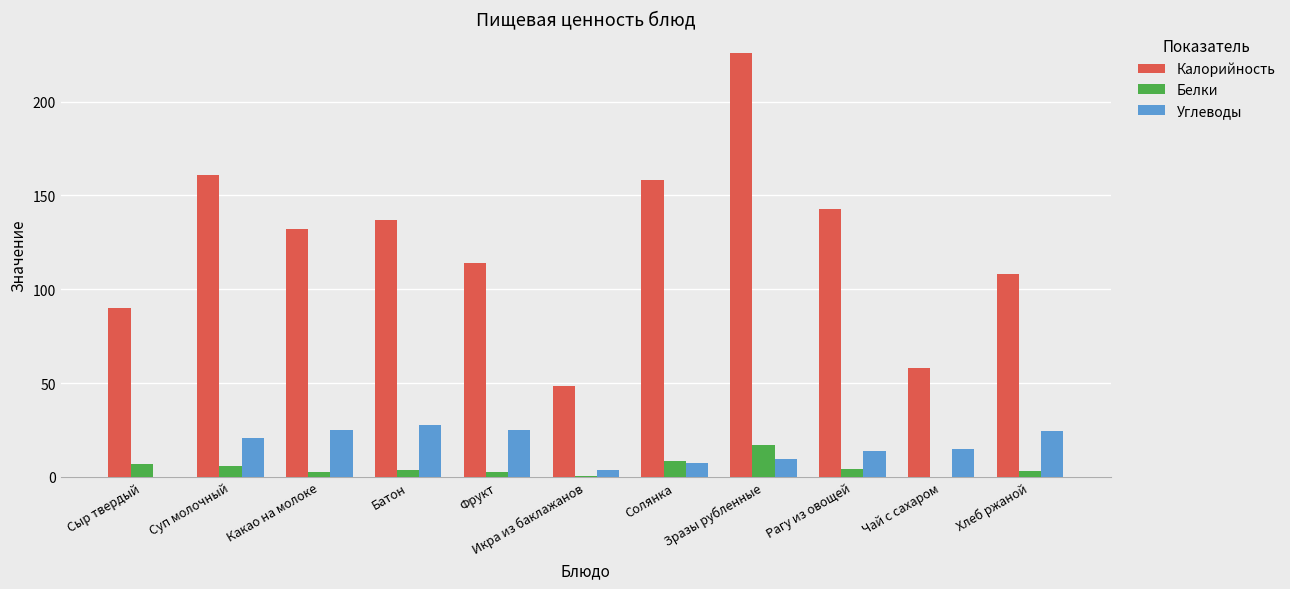

The Калорийность series shows 152.6 at Зразы рубленные. True or false?

False